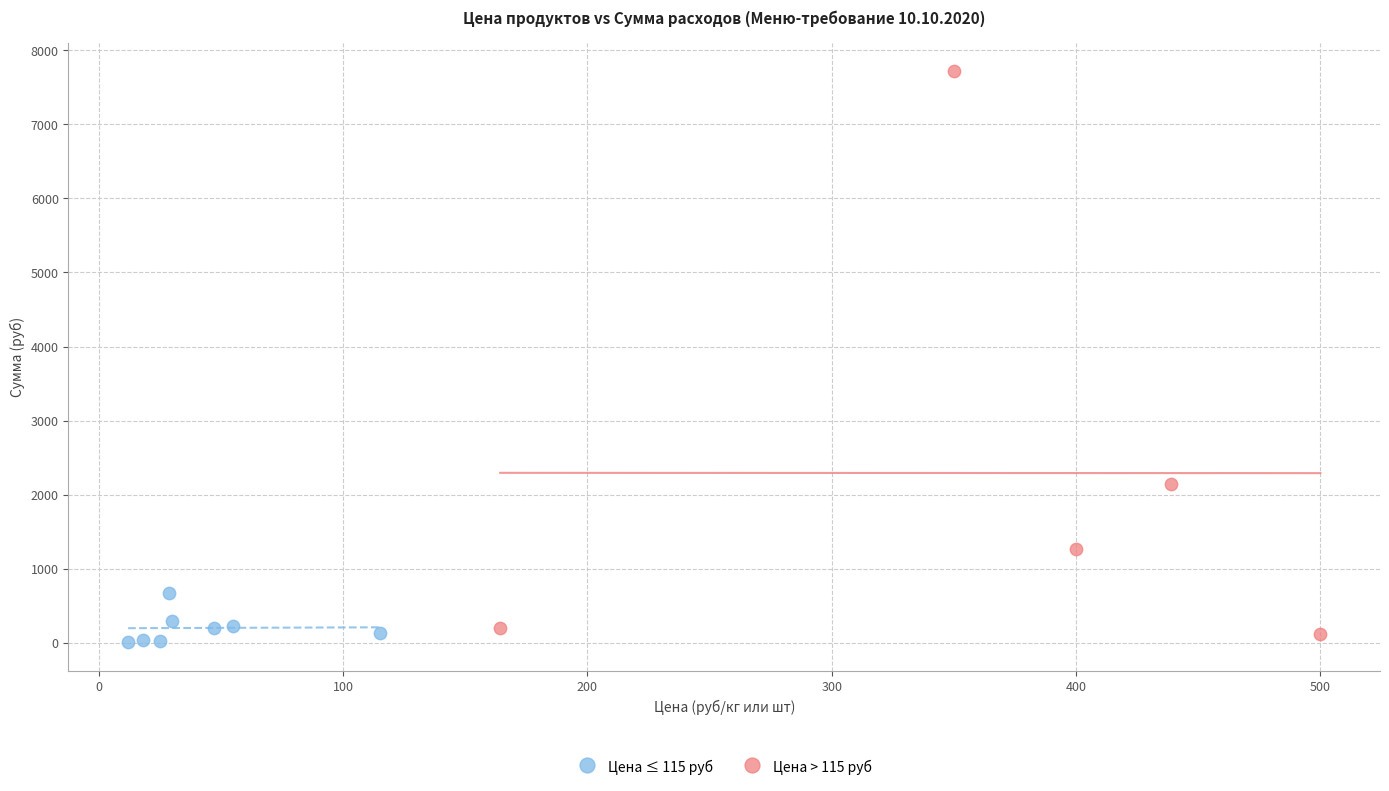

Which series contains the lowest Y value?

Цена ≤ 115 руб